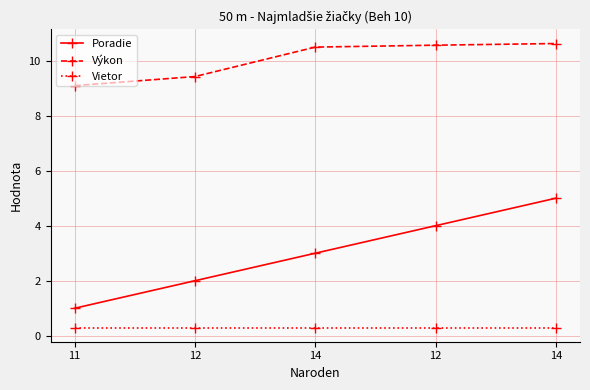

What is the label of the 1st point from the right?

14